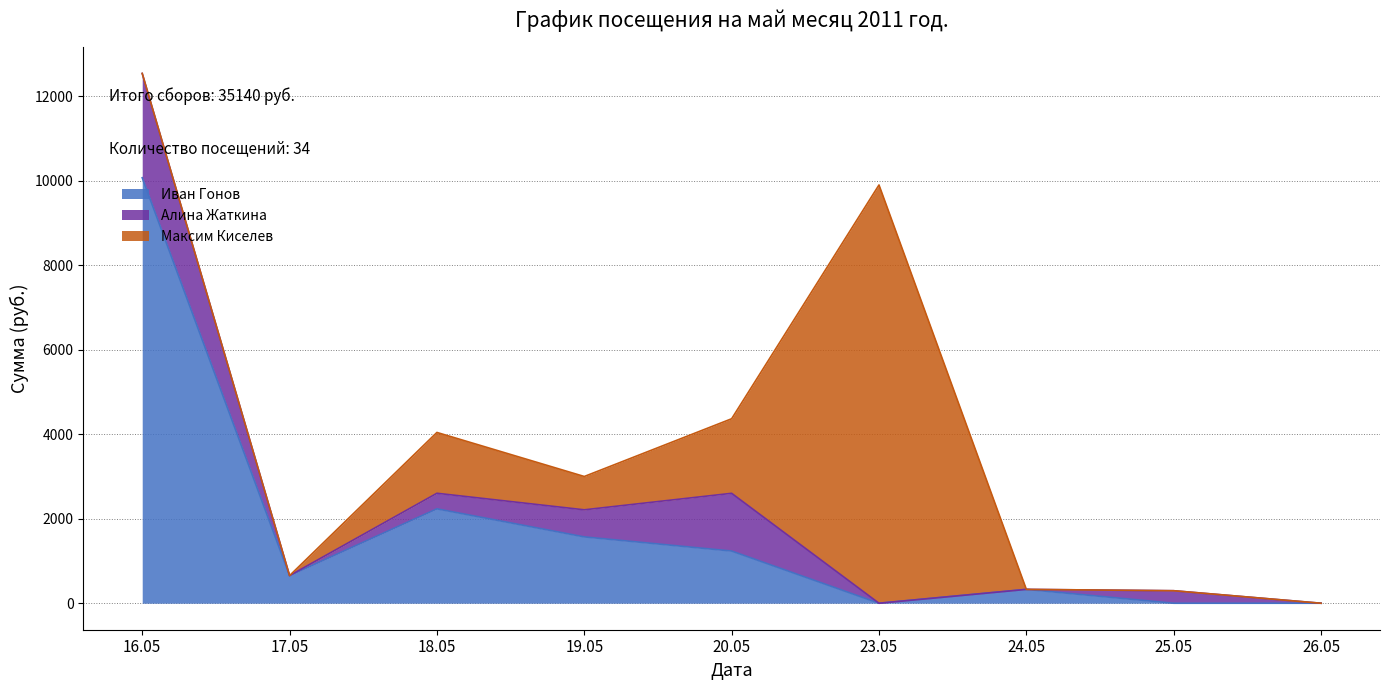

The value of Иван Гонов at 19.05 is 1571. True or false?

True